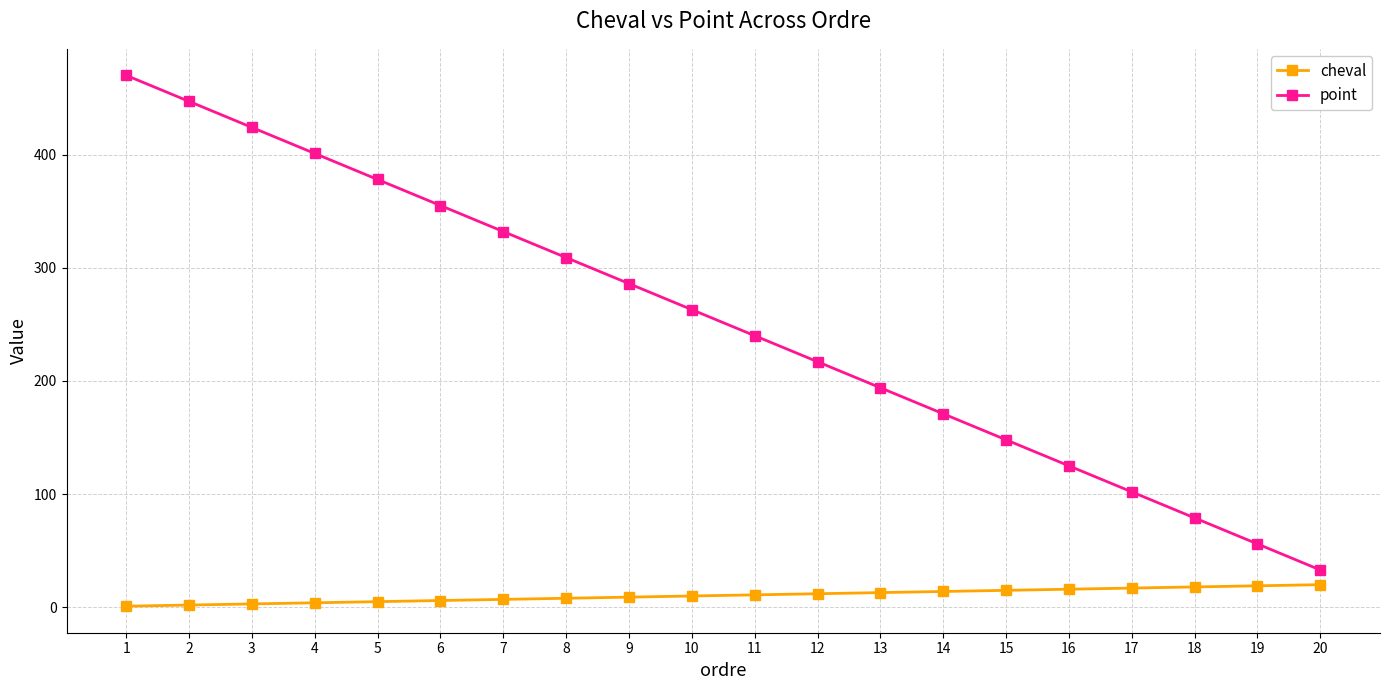

True or false: point has more than 2 points higher than both neighbors.

False